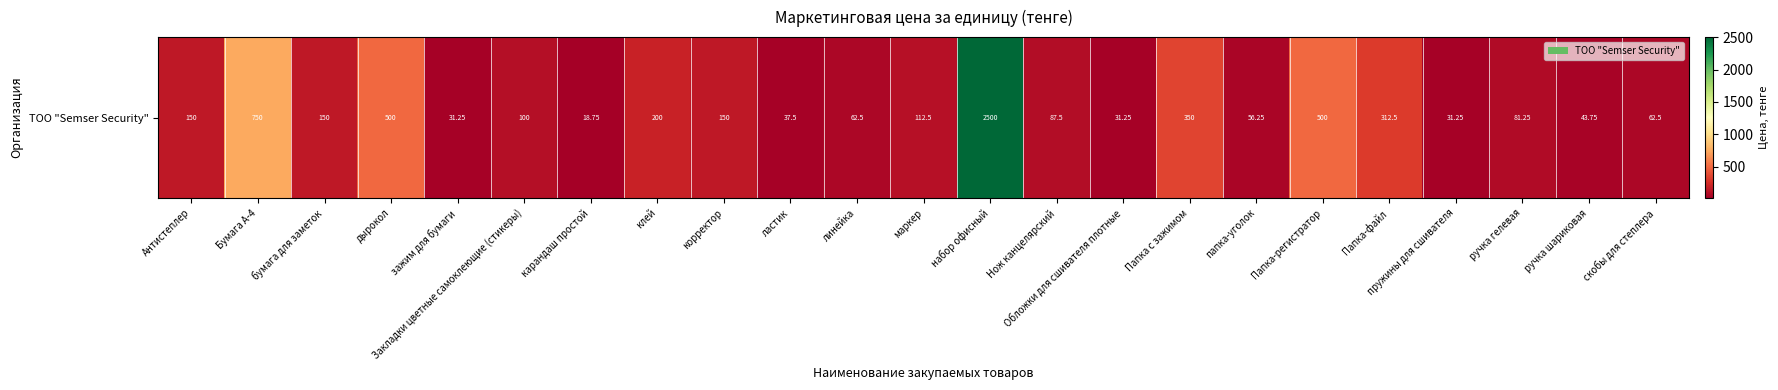

What is the change in value from клей to корректор?

-50.0